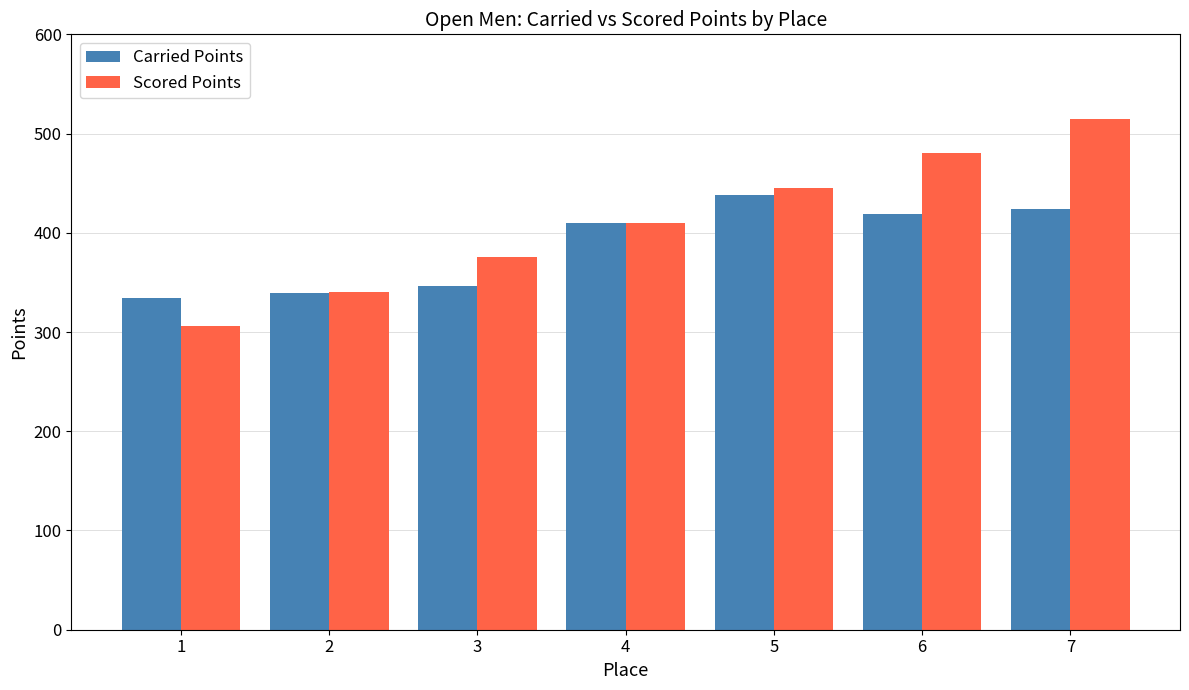

Between 2 and 7, which series saw the biggest shift?

Scored Points